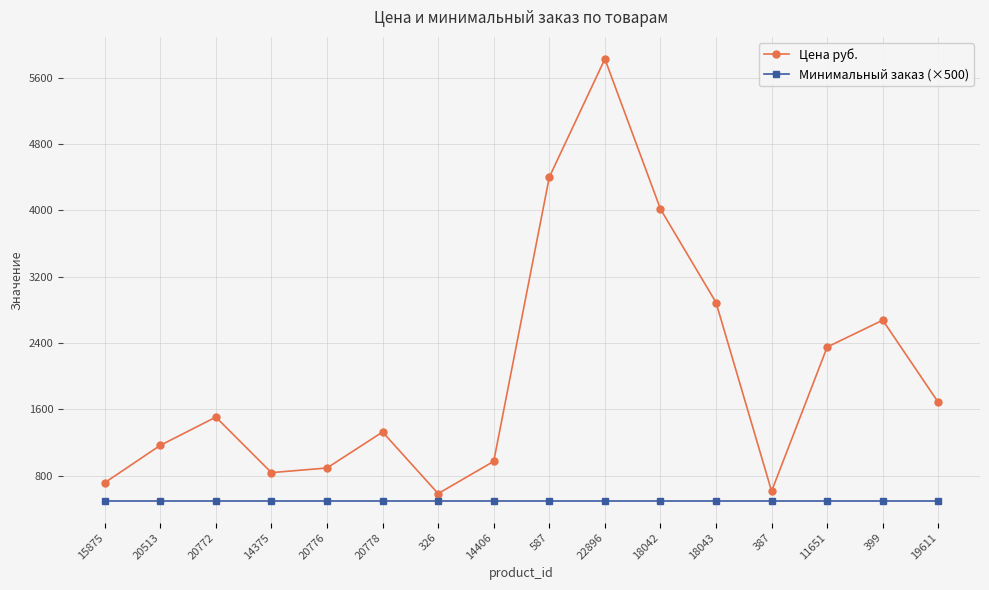

At which label is Цена руб. closest to 3205?

18043